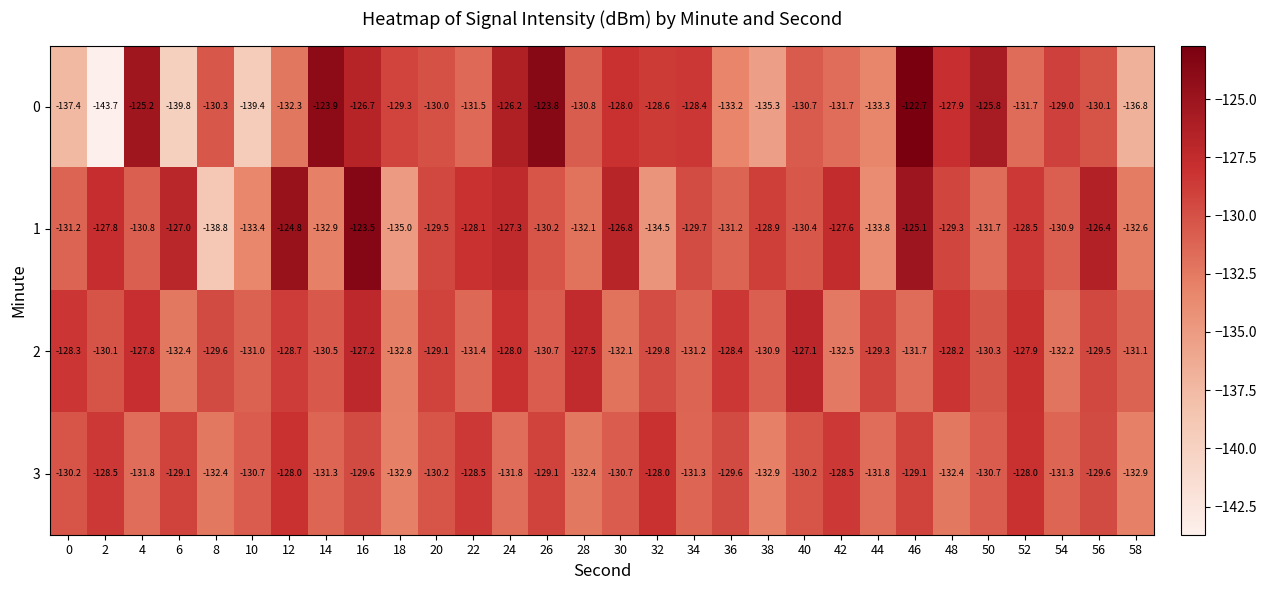

What is the sum of the 3 values at 14 and 38?

-264.2